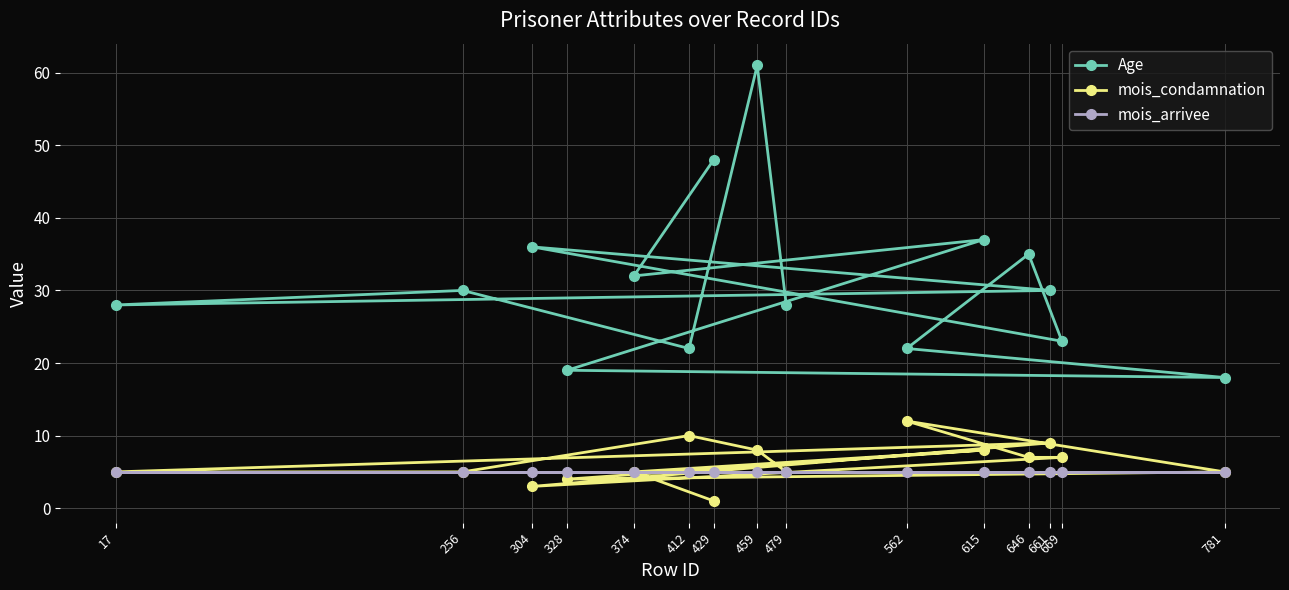

Which series has the largest total across all categories?

Age